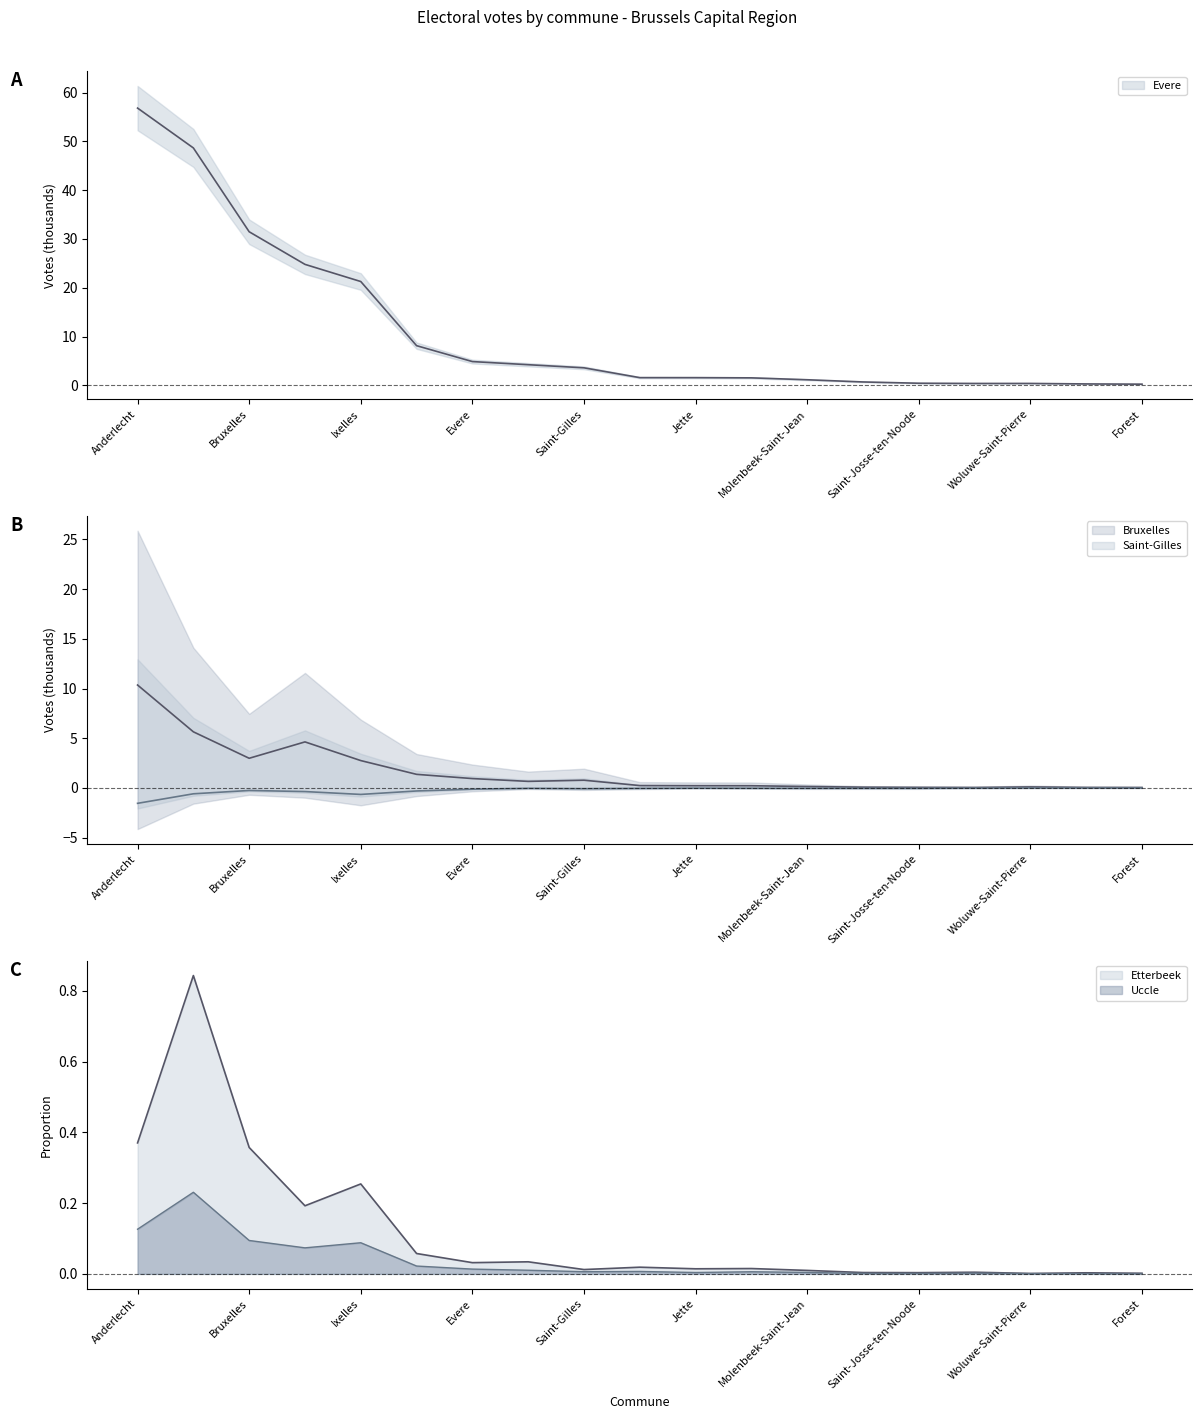

At which category does Saint-Gilles reach its first local valley?

Ixelles